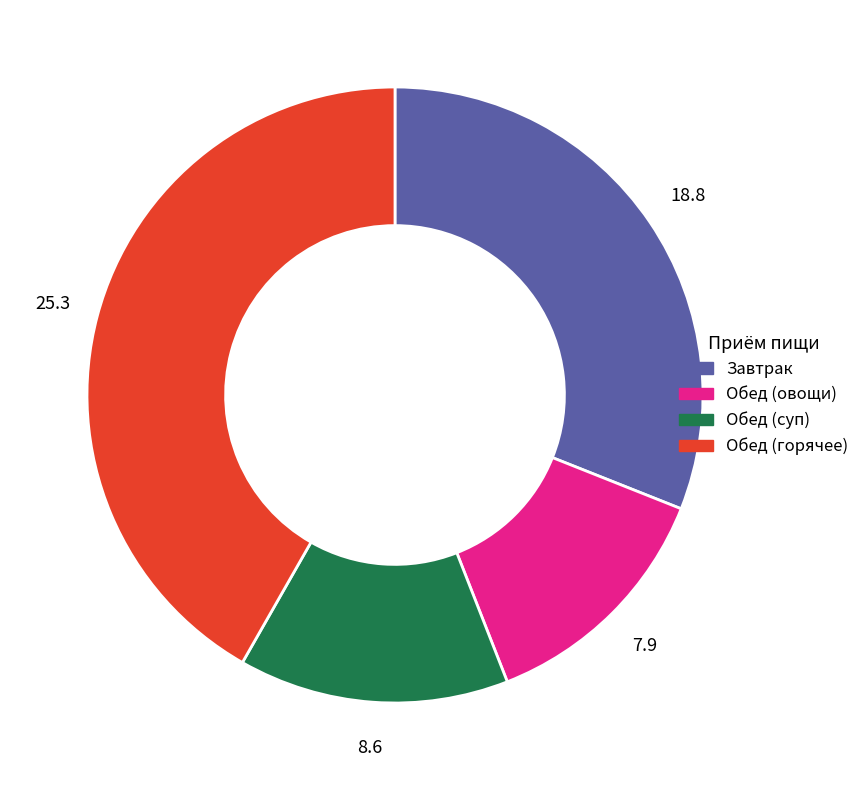

Count the number of slices in the pie.

4